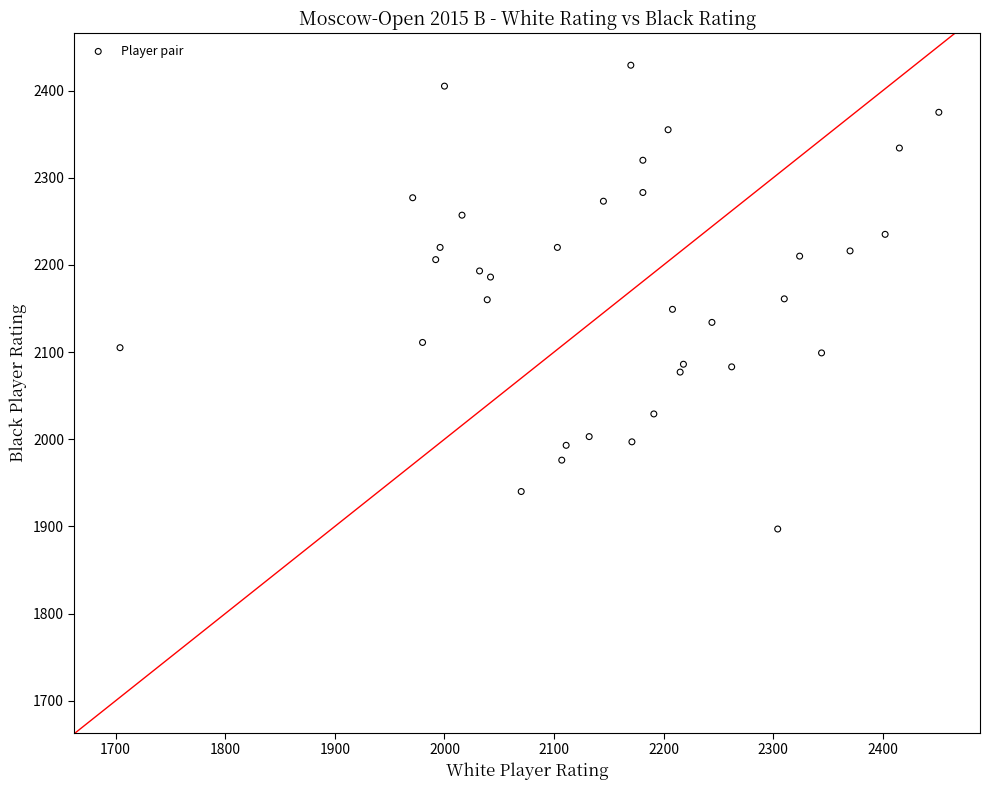

What is the range of Y values (max minus min)?

532